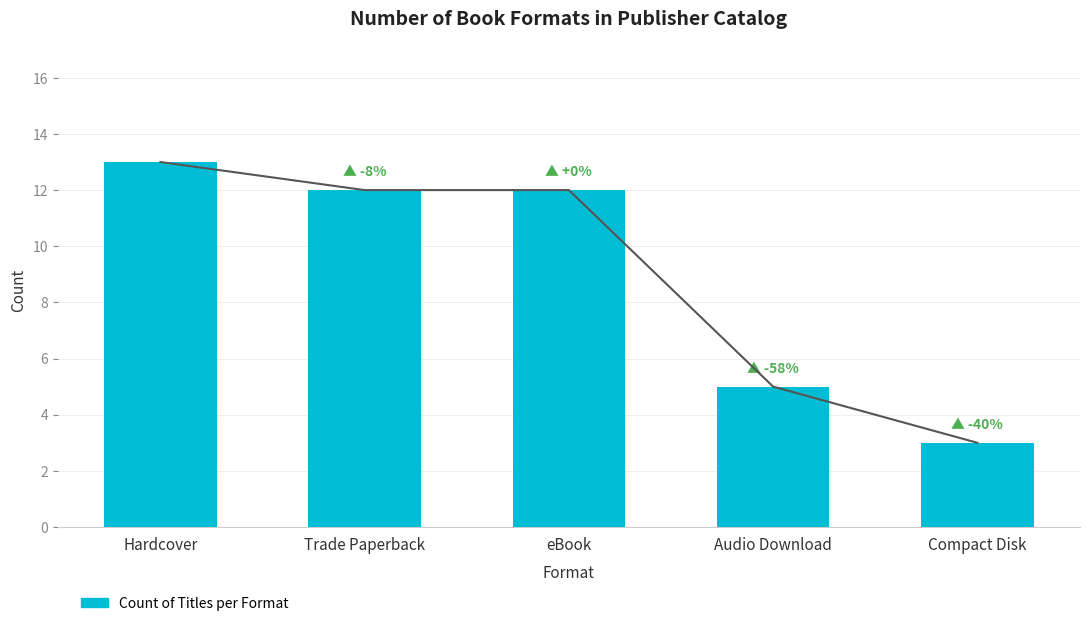

How many data points are less than 12?

2